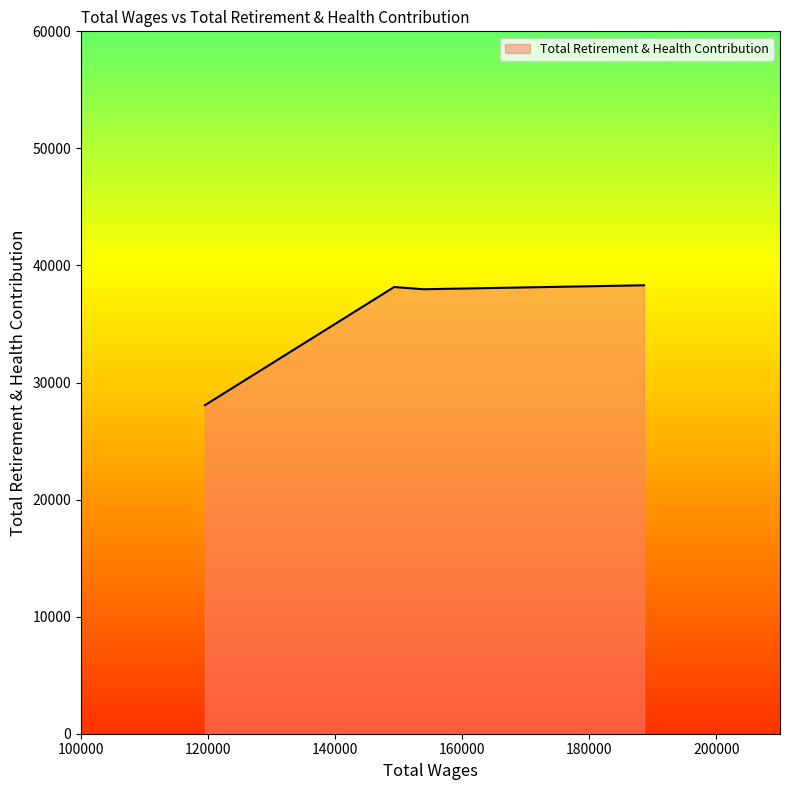

What is the maximum value shown in the chart?

38307